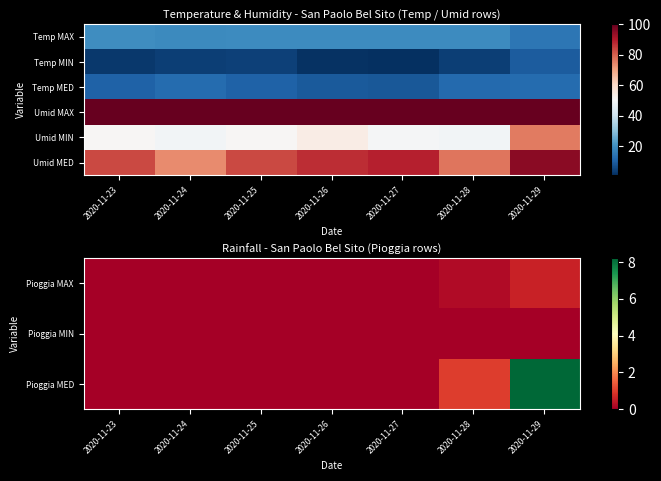

The Umid MED series shows 32.0 at 2020-11-23. True or false?

False